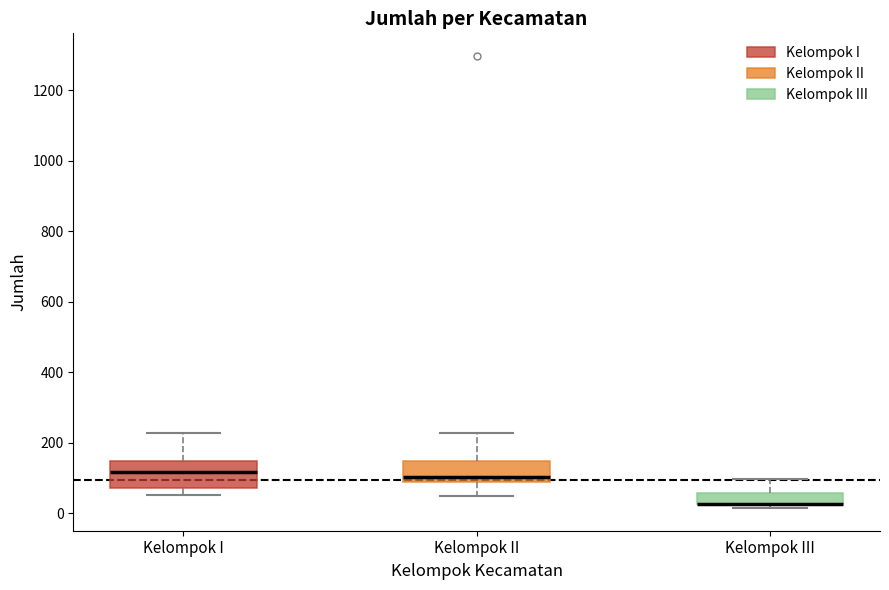

Reading left to right, transcribe this box plot: for each box, give where its median line is, the range the box spans, and where its two whiskers end, as read against the y-axis. The values are not printed on the chart, so give them approximately, as read against the axis.

Kelompok I: median 120, box 80 to 140, whiskers 60 to 220
Kelompok II: median 100, box 80 to 140, whiskers 40 to 220
Kelompok III: median 20 (drawn on the box's lower edge), box 20 to 60, whiskers 20 (just below the box's lower edge) to 100